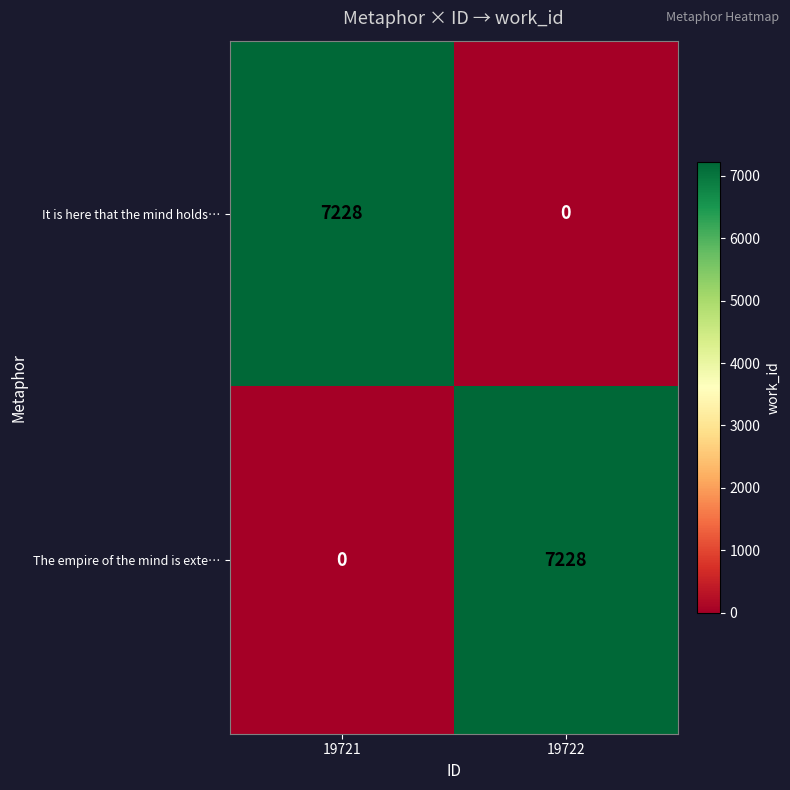

What is the total value across all series at 19722?

7228